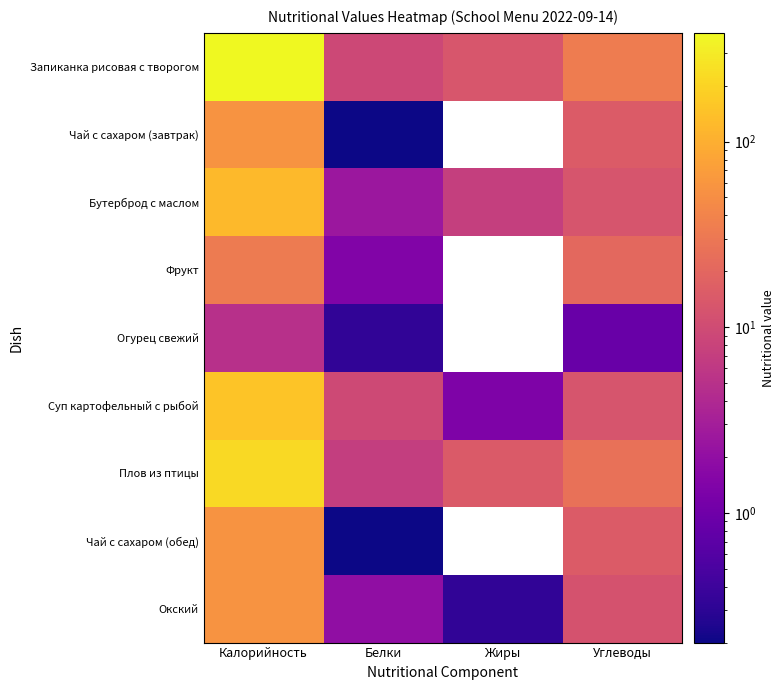

What is the difference between the maximum and minimum values in the Чай с сахаром (завтрак) series?

57.8